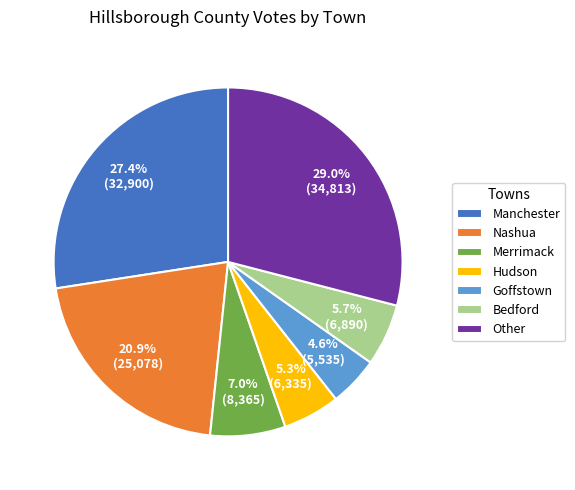

Count the number of slices in the pie.

7